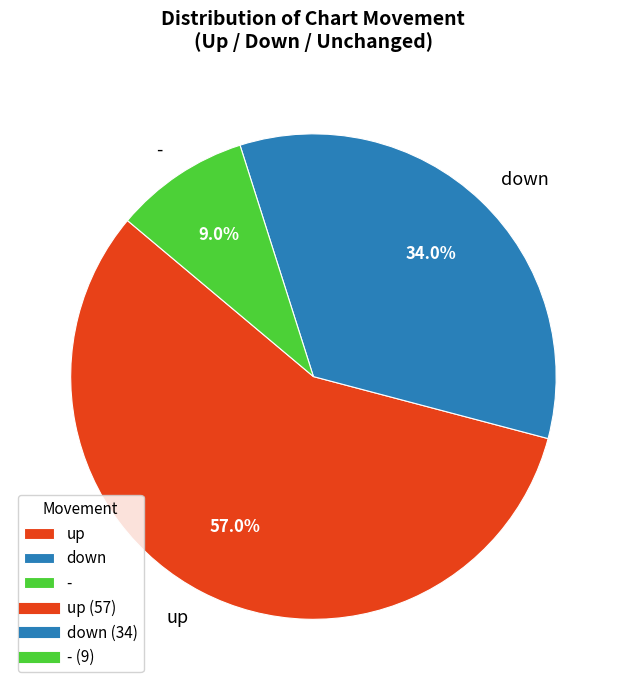

To the nearest percent, what portion does - represent?

9%